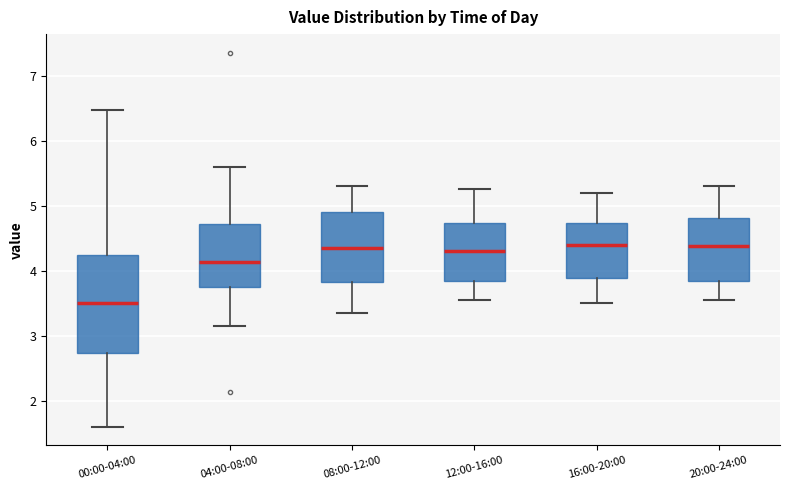

Reading left to right, read every box against the y-axis: the position of its median line, the range the box covers, and the ends of its whiskers. The values are not printed on the chart, so give them approximately, as read against the axis.

00:00-04:00: median 3.5, box 2.7 to 4.2, whiskers 1.6 to 6.5
04:00-08:00: median 4.1, box 3.7 to 4.7, whiskers 3.2 to 5.6
08:00-12:00: median 4.4, box 3.8 to 4.9, whiskers 3.4 to 5.3
12:00-16:00: median 4.3, box 3.8 to 4.7, whiskers 3.6 to 5.3
16:00-20:00: median 4.4, box 3.9 to 4.7, whiskers 3.5 to 5.2
20:00-24:00: median 4.4, box 3.8 to 4.8, whiskers 3.6 to 5.3